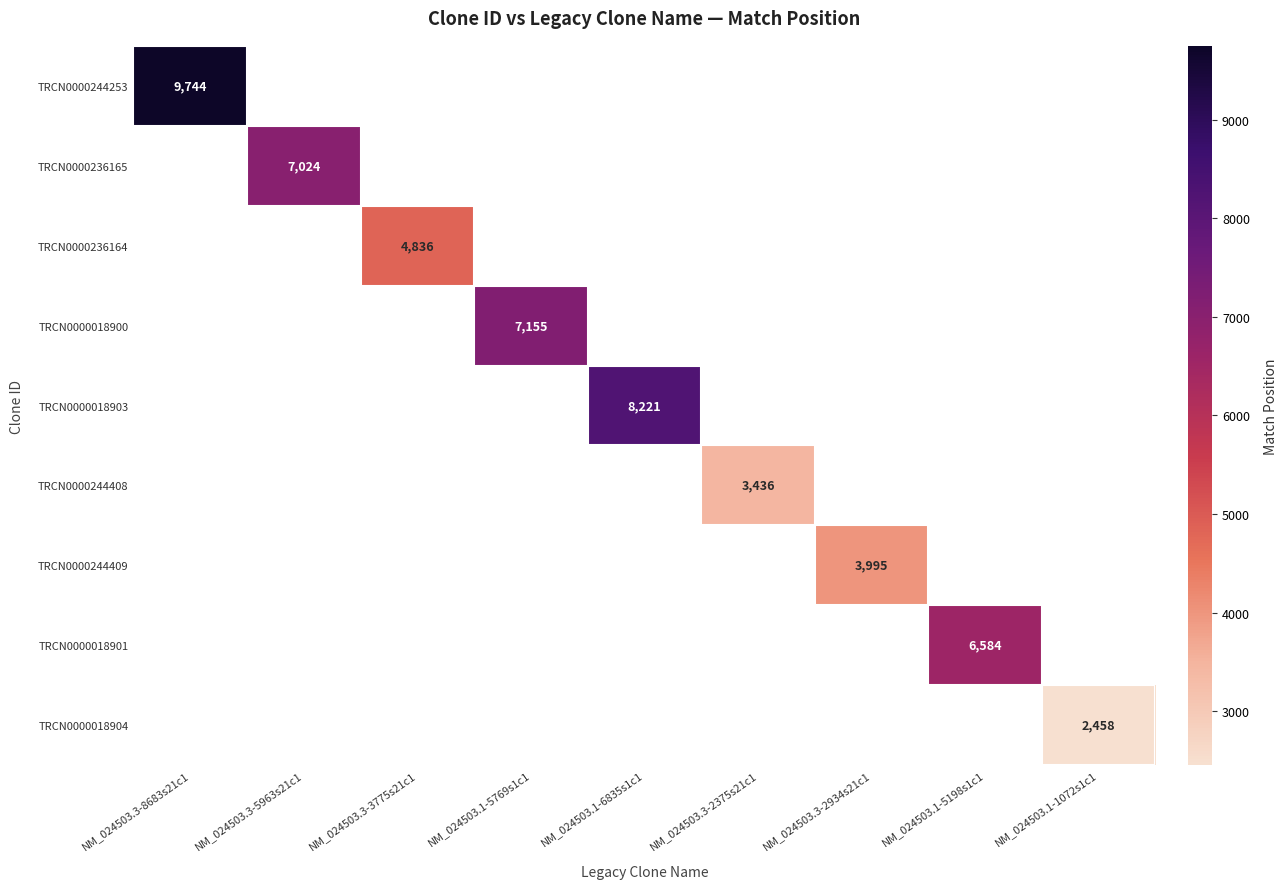

The value of TRCN0000236165 at NM_024503.3-5963s21c1 is 7024. True or false?

True